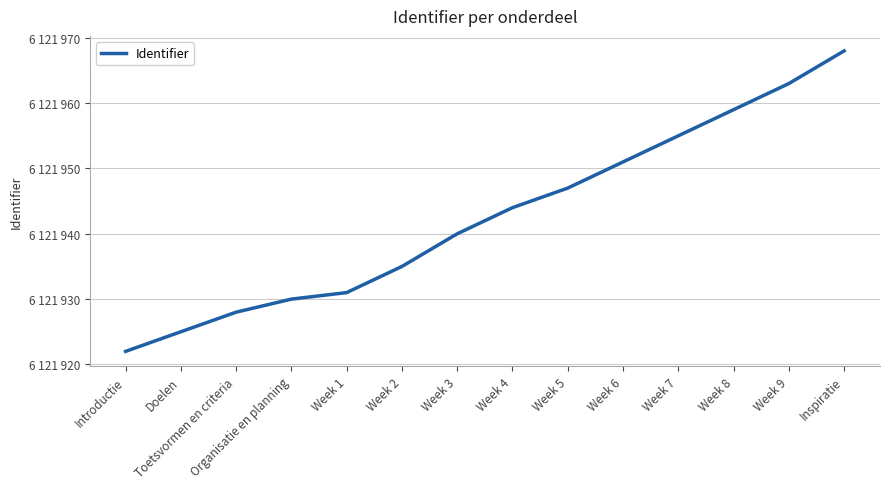

Reading left to right, transcribe all the data shown in this chart.

6121922	6121925	6121928	6121930	6121931	6121935	6121940	6121944	6121947	6121951	6121955	6121959	6121963	6121968